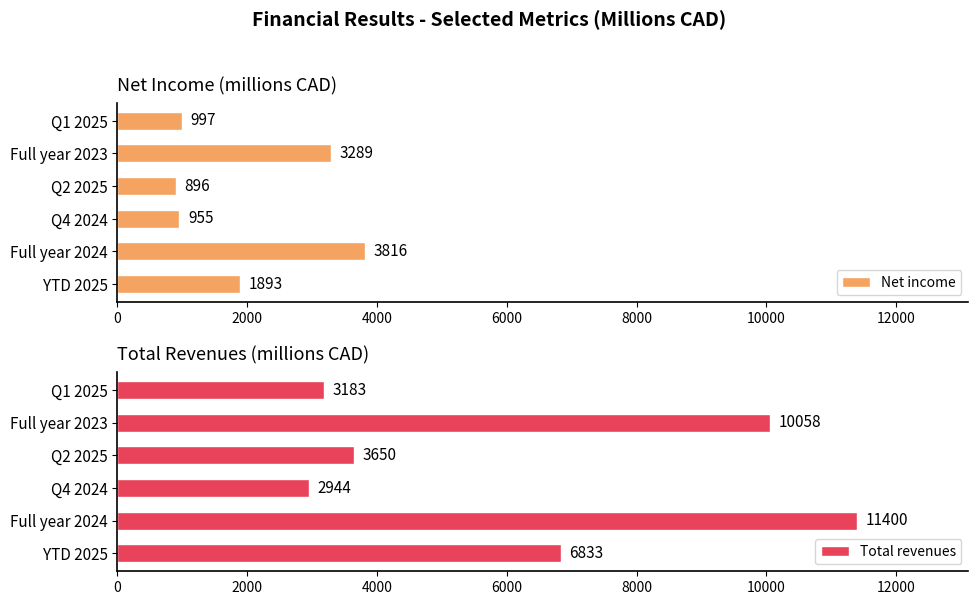

What is the minimum value shown in the chart?

896